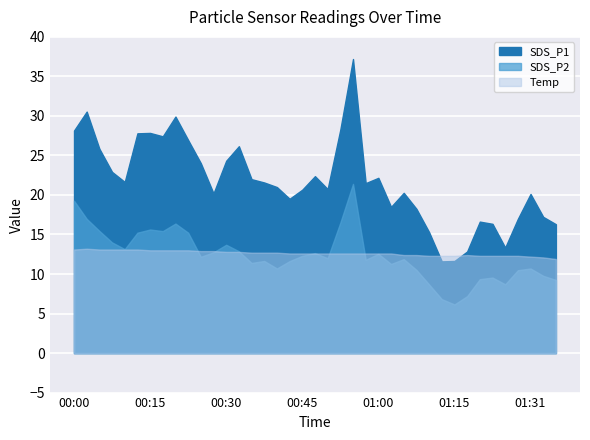

True or false: SDS_P2 and SDS_P1 cross at least once.

False